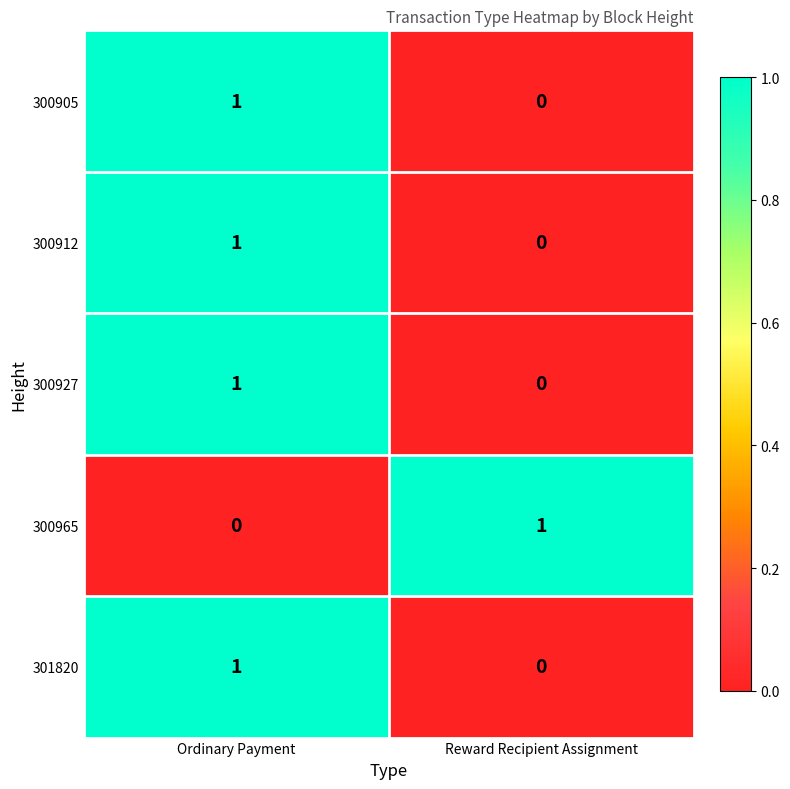

Where is 300912 nearest to the value 0?

Reward Recipient Assignment